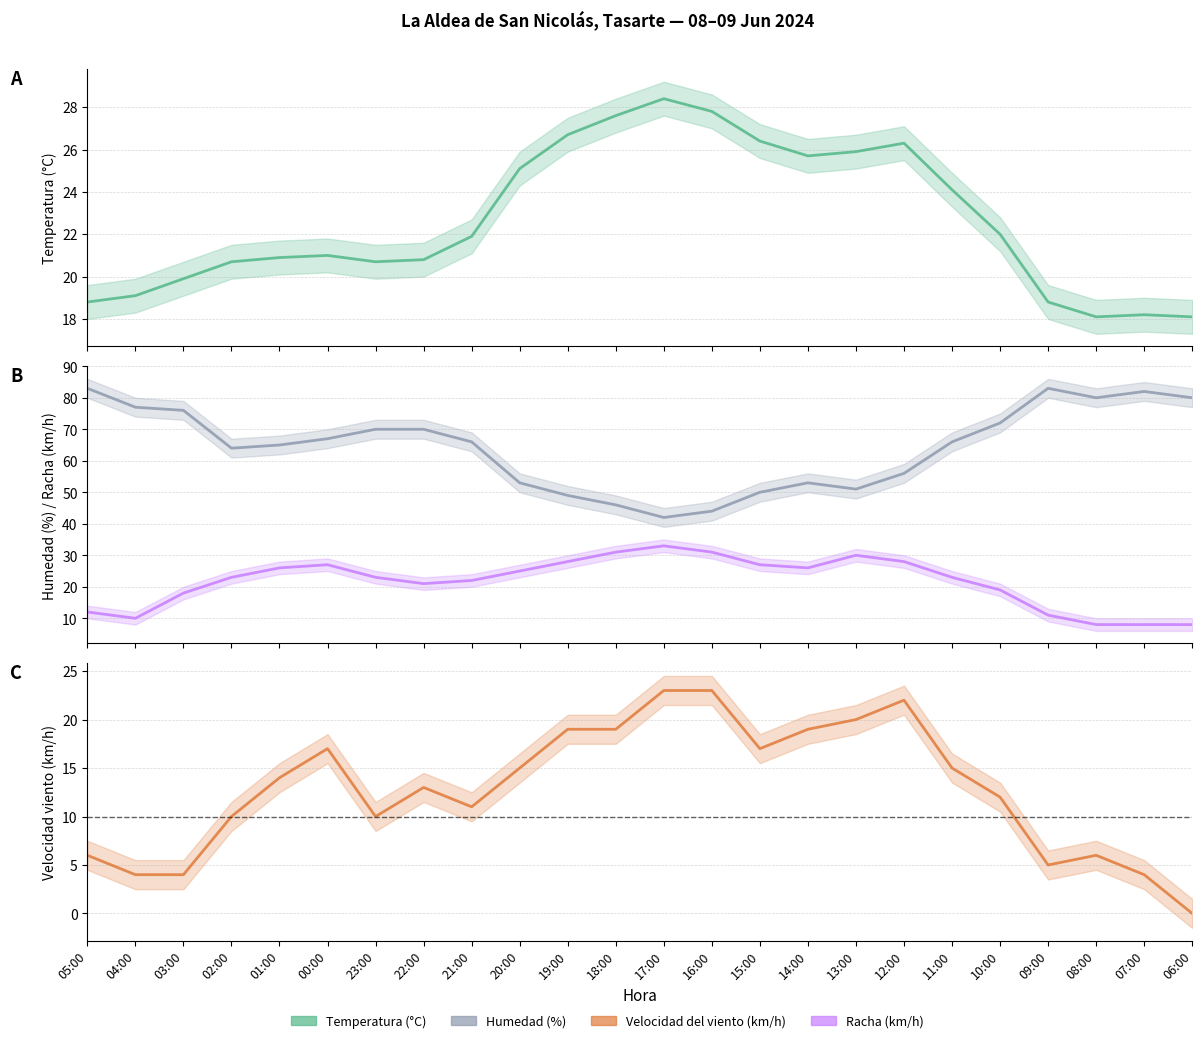

What is the value of the Velocidad del viento (km/h) point at the 7th from the left?

10.0